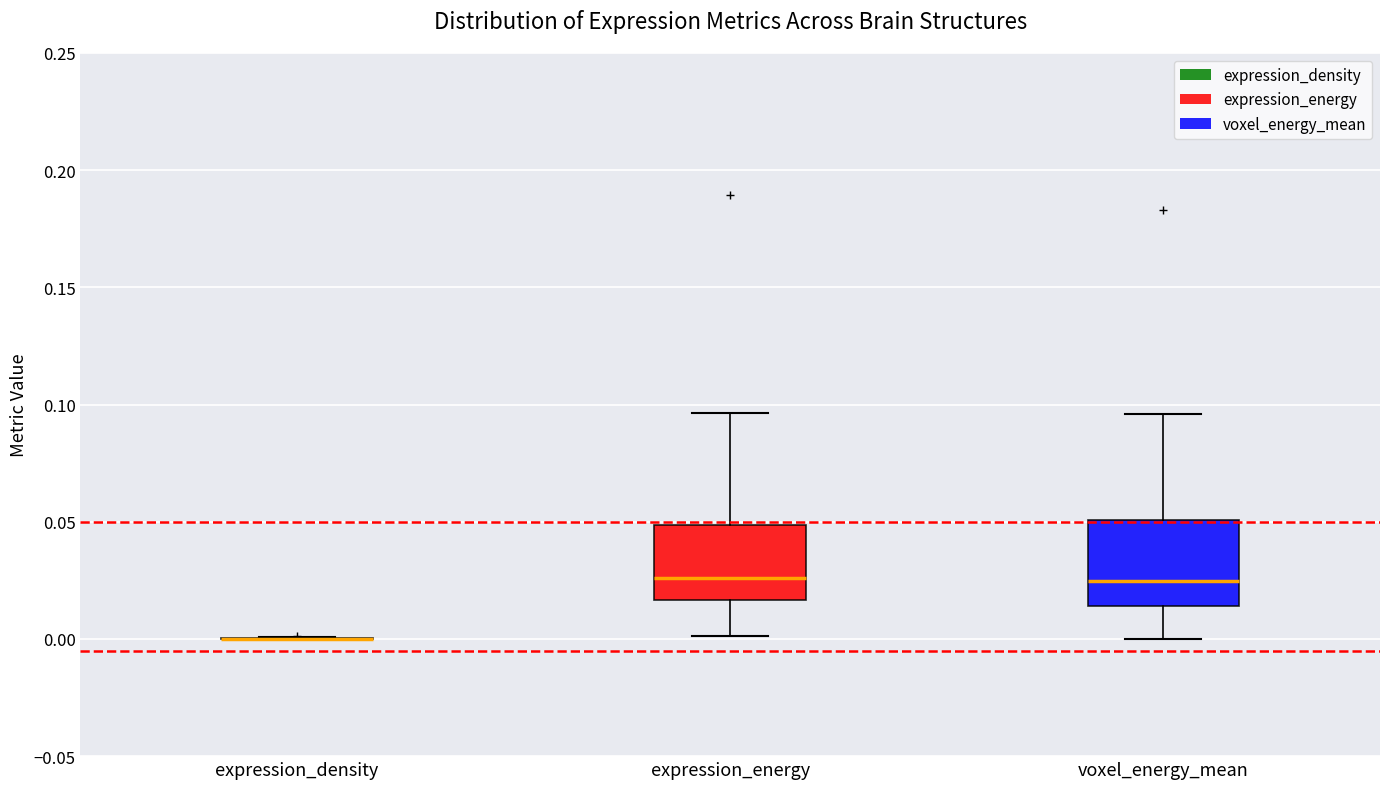

Reading left to right, transcribe this box plot: for each box, give where its median line is, the range the box spans, and where its two whiskers end, as read against the y-axis. The values are not printed on the chart, so give them approximately, as read against the axis.

expression_density: box collapsed to a line at 0.000, whiskers 0.000 to 0.000
expression_energy: median 0.025, box 0.015 to 0.050, whiskers 0.000 to 0.095
voxel_energy_mean: median 0.025, box 0.015 to 0.050, whiskers 0.000 to 0.095